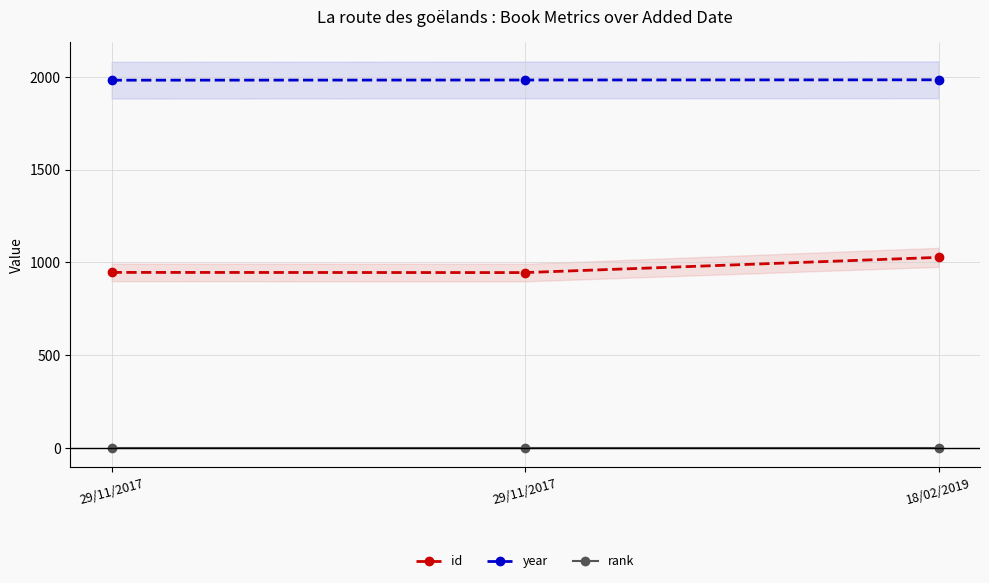

Which category has the lowest value across all series?

29/11/2017